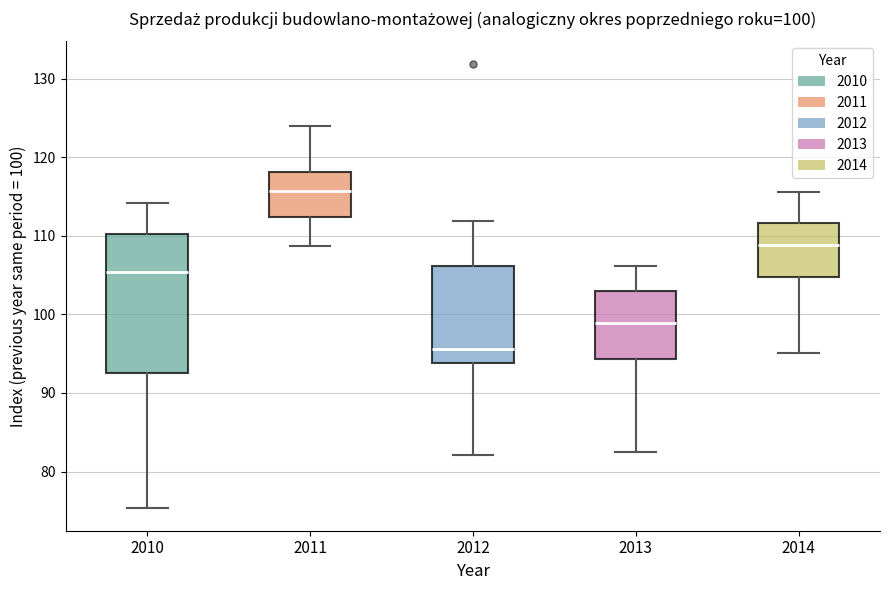

Comparing the boxes themselves (not the whiskers), which one is the tallest?

2010